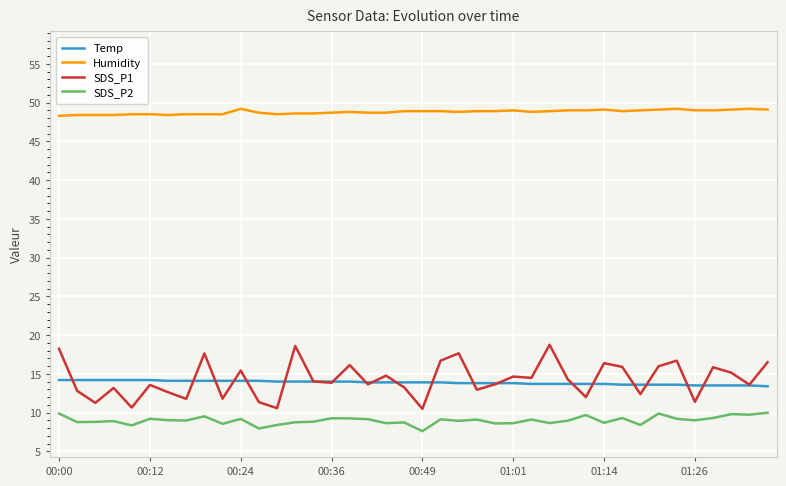

True or false: SDS_P1 and SDS_P2 intersect in this chart.

False